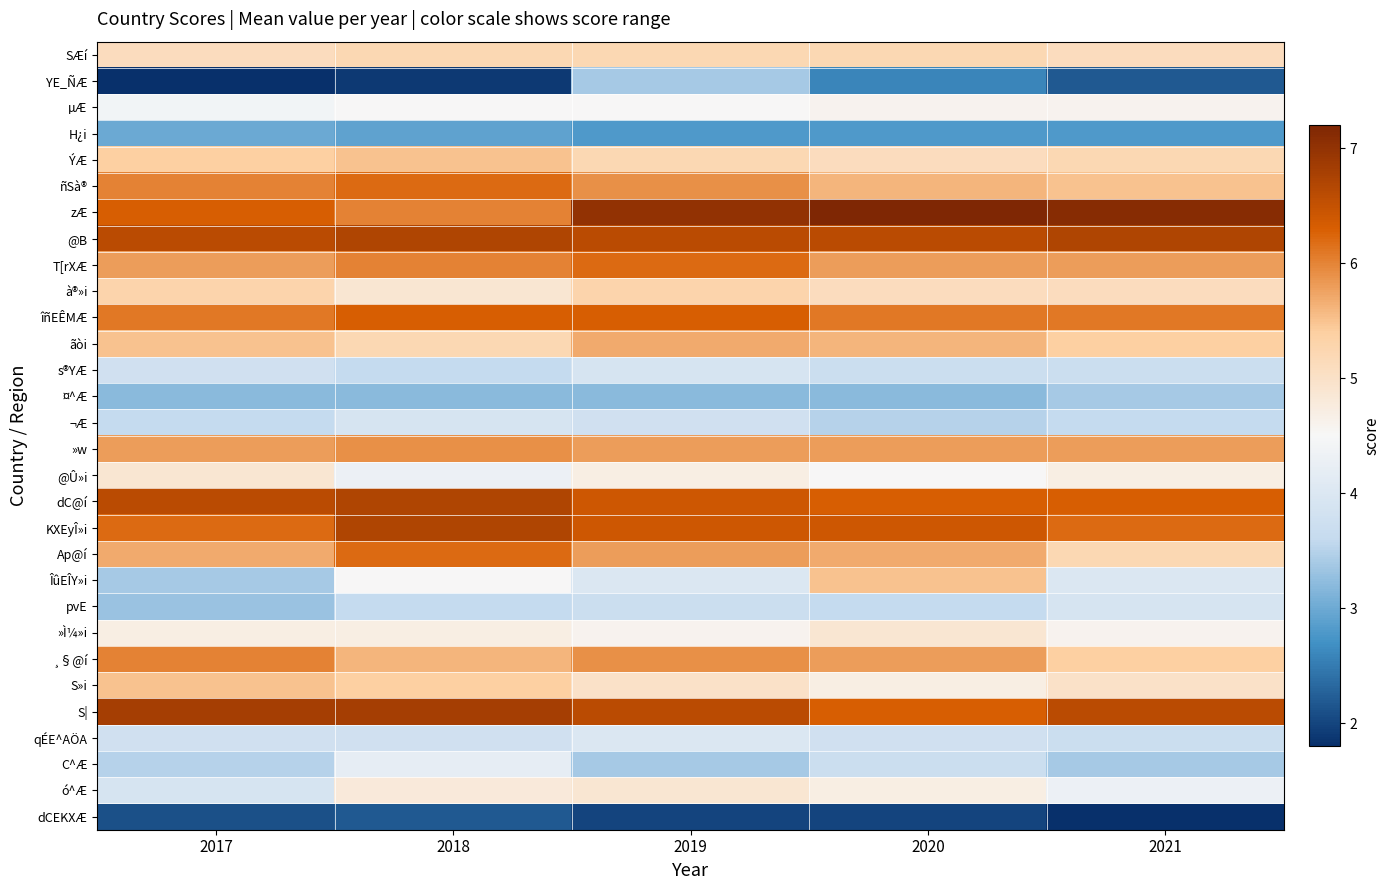

Rank the series by their maximum value, from highest to lowest.

zÆ, S|, @B, dC@í, KXEyÎ»i, îñEÊMÆ, ñSà®, T[rXÆ, Ap@í, ¸§@í, »w, ãòi, ÝÆ, ÎûEÎY»i, S»i, à®»i, SÆí, @Û»i, »Ì¼»i, ó^Æ, µÆ, C^Æ, qÉE^AÖA, s®YÆ, ¬Æ, pvE, YE_ÑÆ, ¤^Æ, H¿i, dCEKXÆ